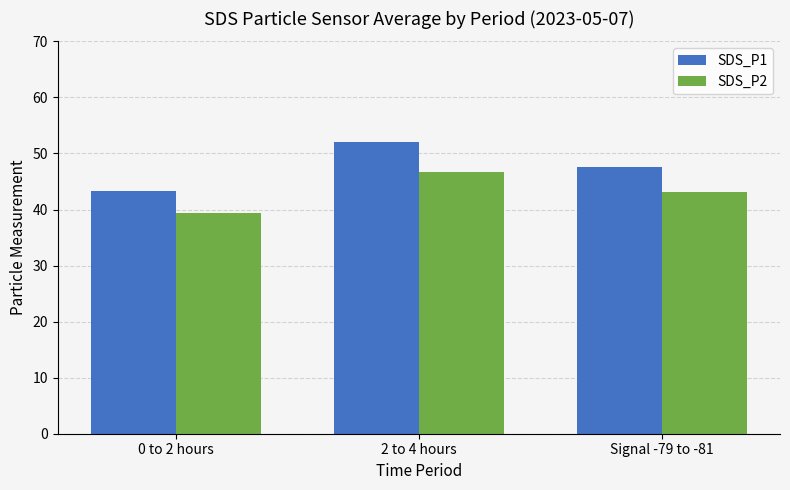

The SDS_P1 series shows 52.0 at 2 to 4 hours. True or false?

True